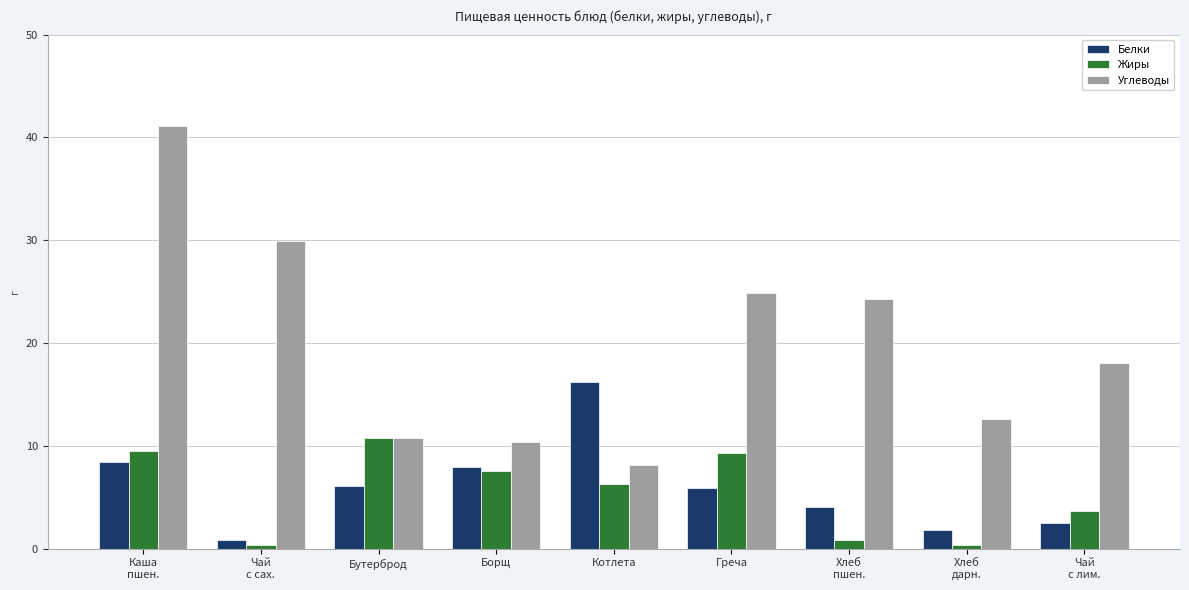

What is the difference between the maximum and minimum values in the Жиры series?

10.4